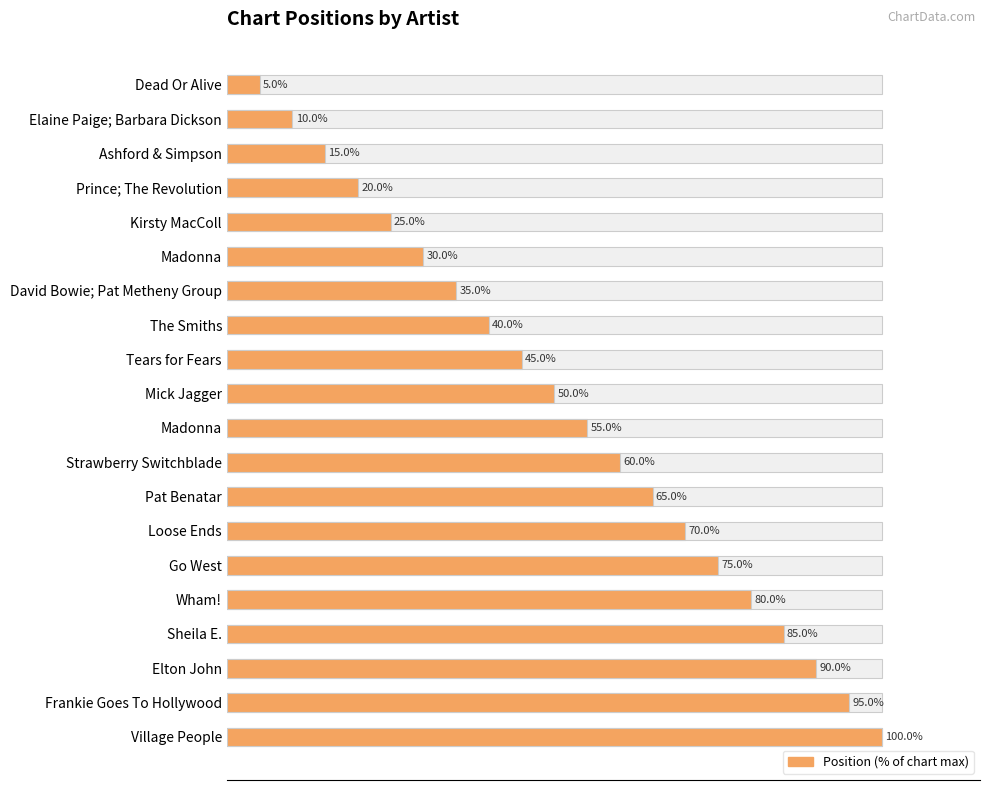

How many bars are there in total?

20